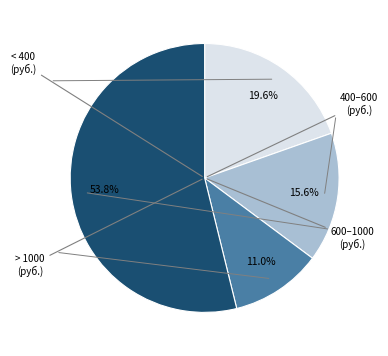

Count the number of slices in the pie.

4